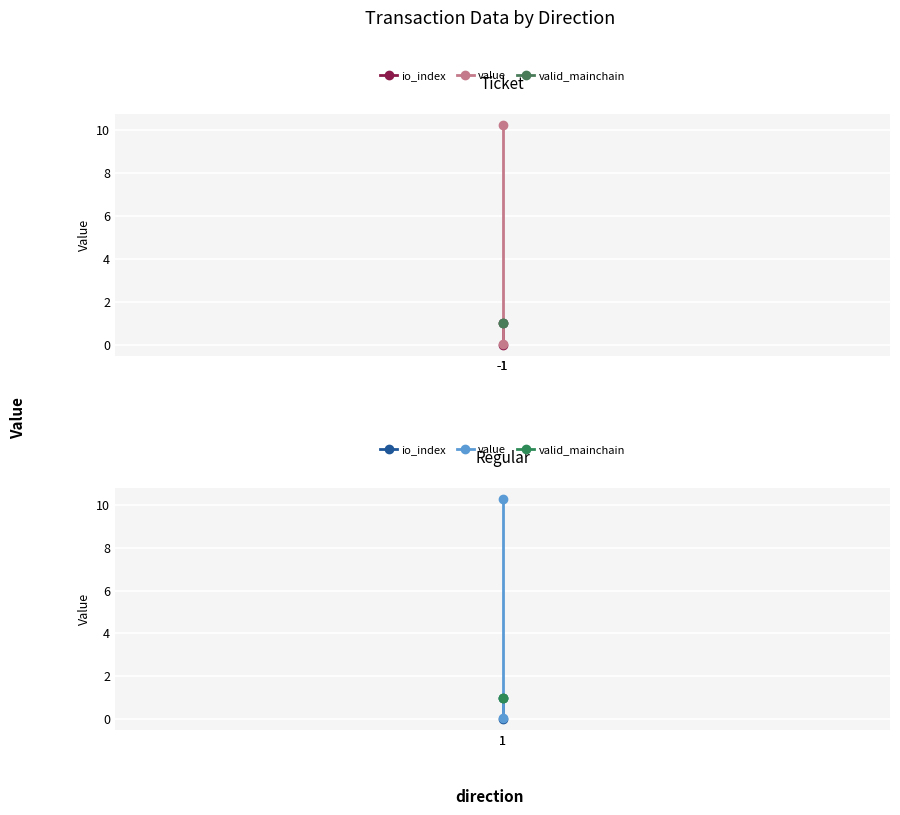

What is the highest value of the valid_mainchain series?

1.0